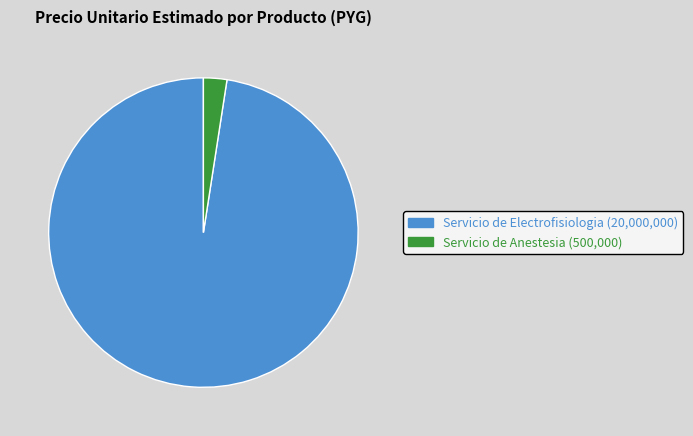

Combined, do Servicio de Anestesia and Servicio de Electrofisiologia account for over 50%?

Yes